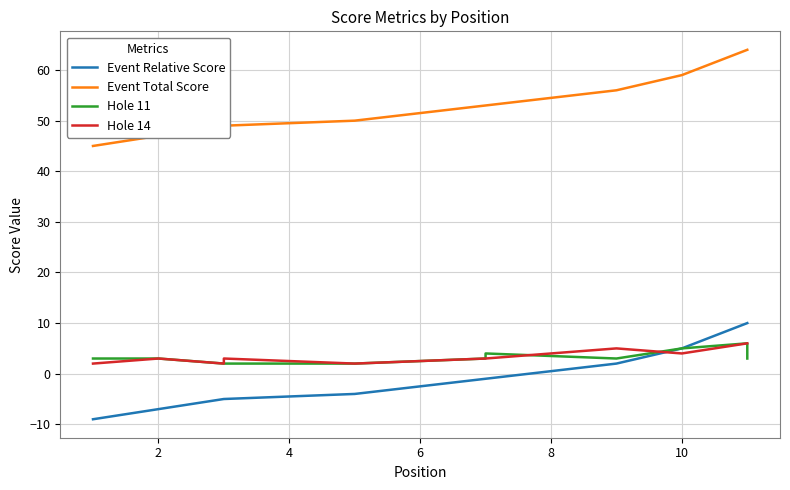

What is the maximum value for Event Relative Score?

10